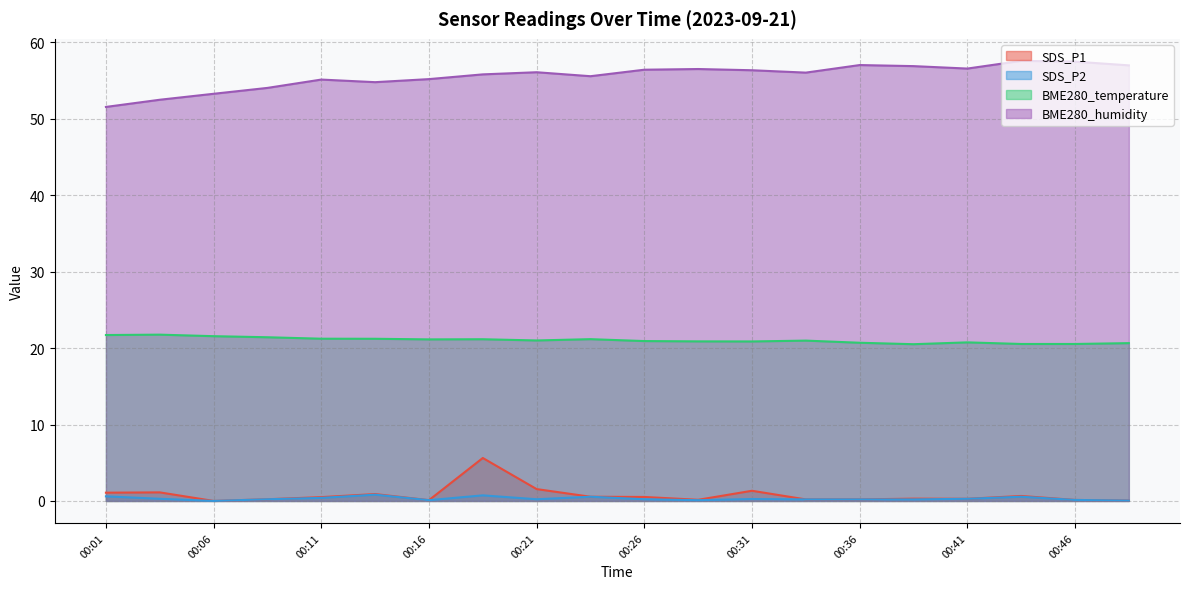

How many lines are shown in the chart?

4